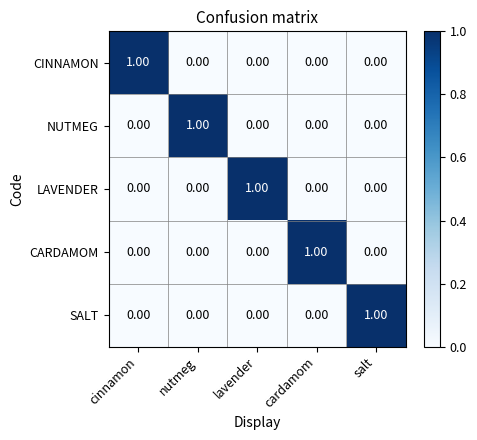

At which label does CINNAMON reach its peak?

cinnamon